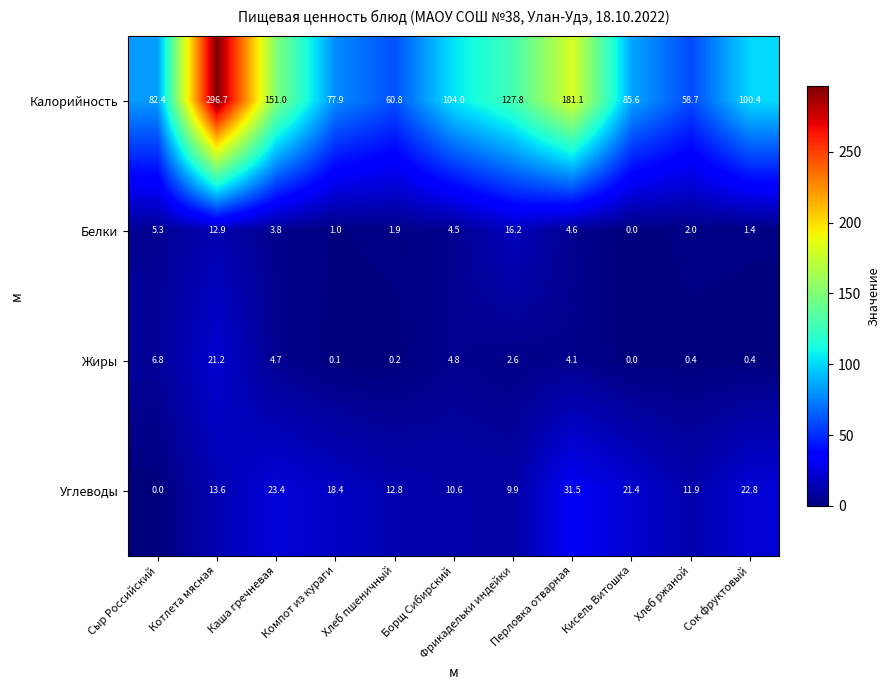

At how many categories does at least one series exceed 140?

3